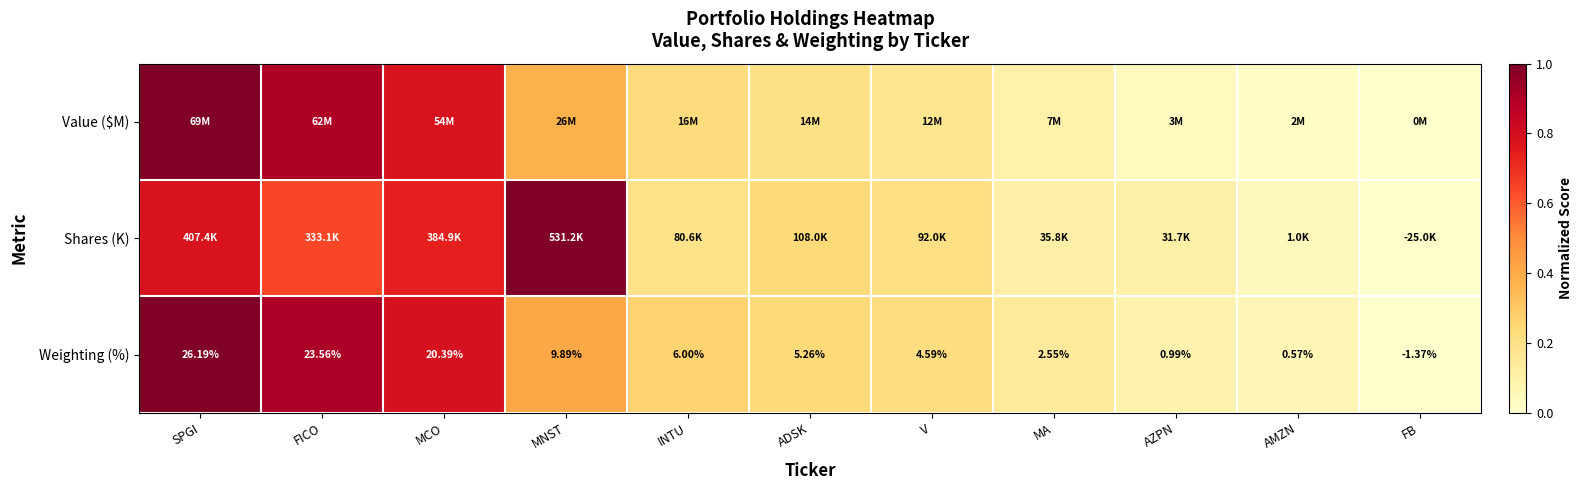

At which label does Weighting (%) first exceed 5?

SPGI